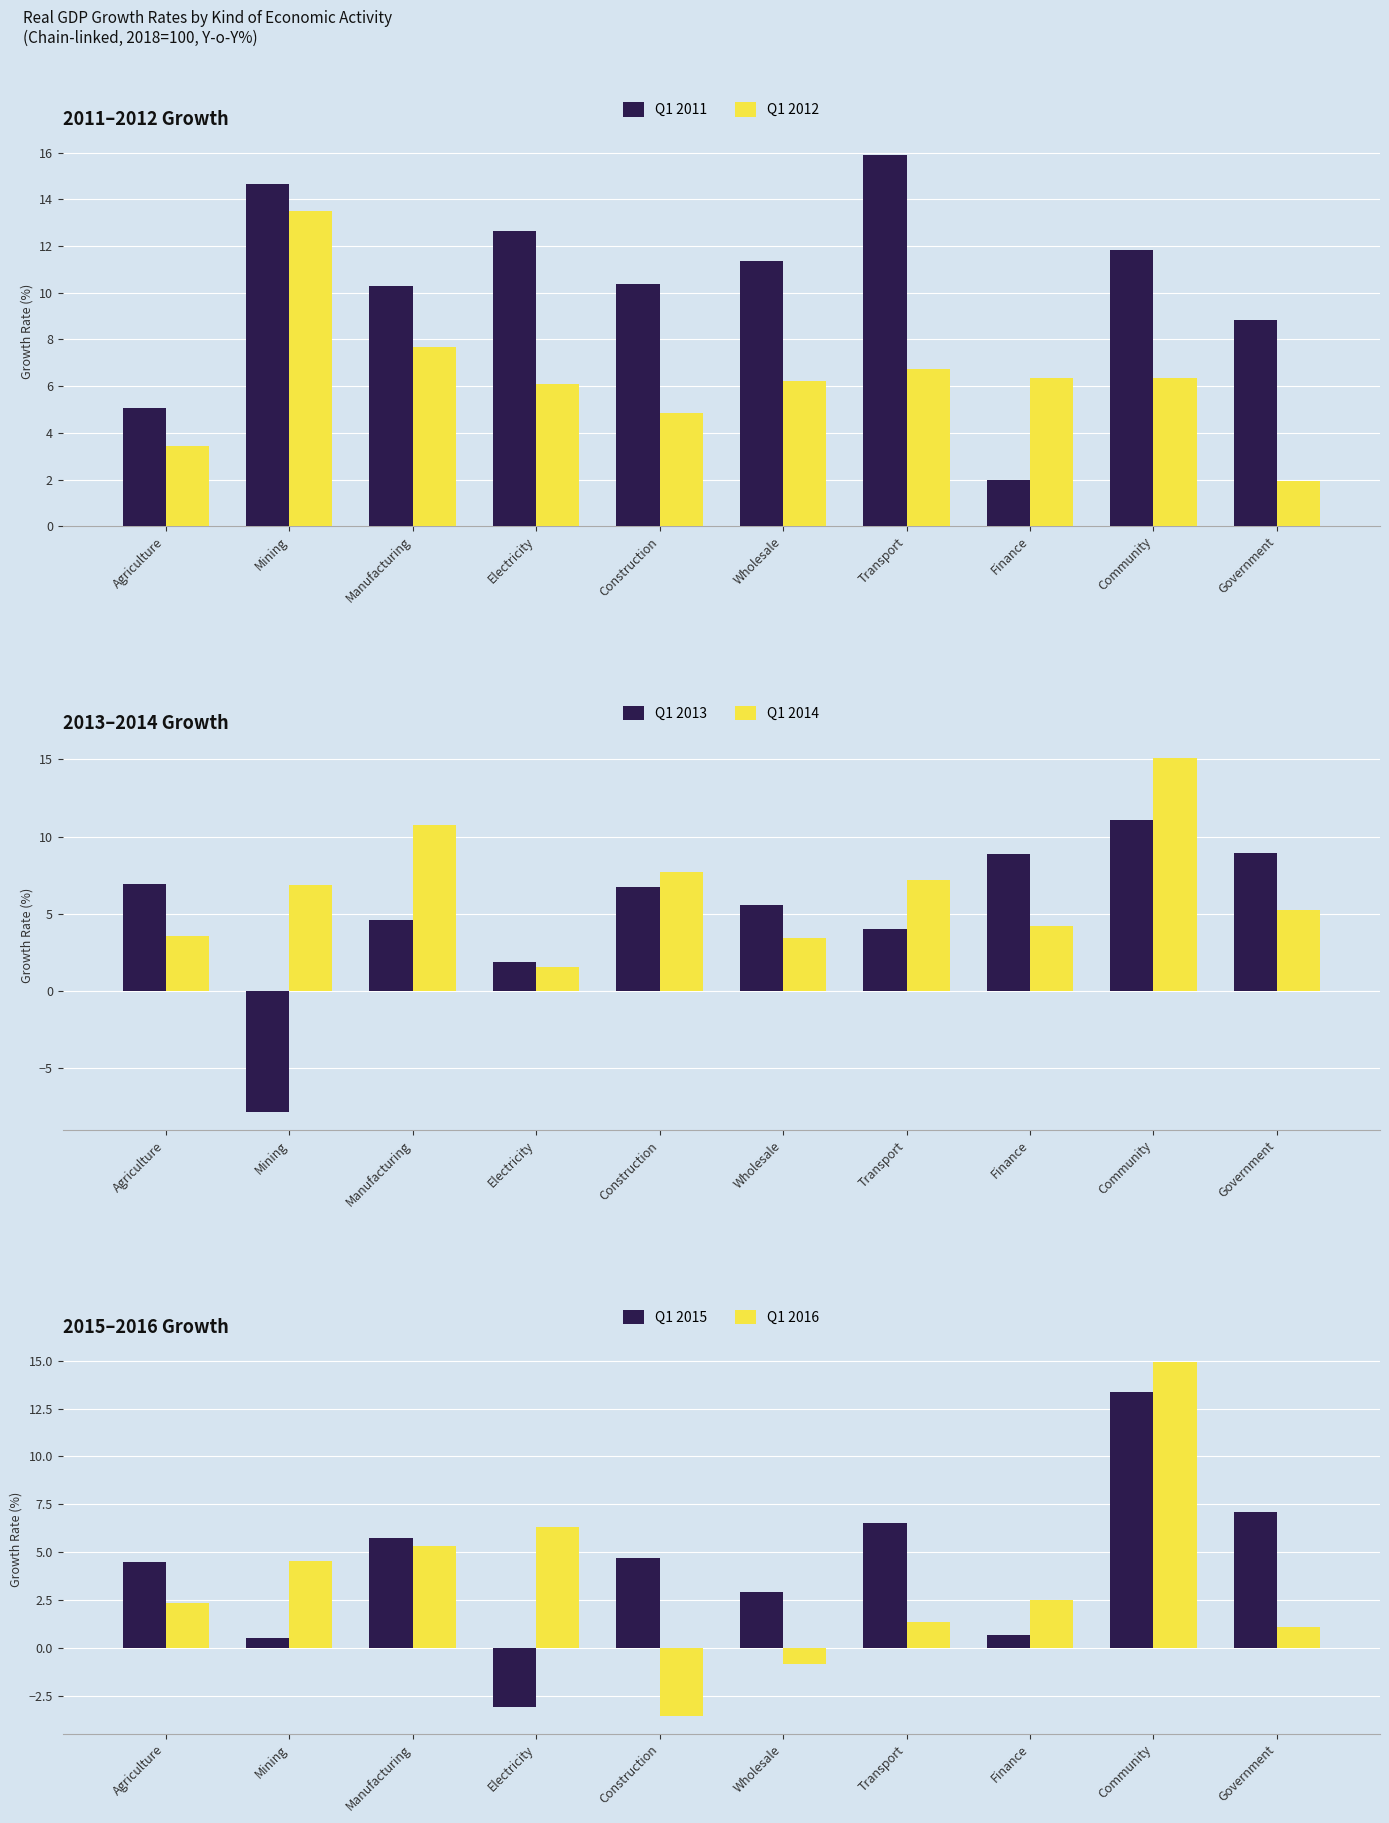

Reading left to right, extract all data points from this chart.

Q1 2011: 5.1	14.7	10.3	12.6	10.4	11.4	15.9	2.0	11.8	8.8
Q1 2012: 3.4	13.5	7.7	6.1	4.9	6.2	6.7	6.4	6.3	1.9
Q1 2013: 6.9	-7.9	4.6	1.9	6.7	5.6	4.0	8.9	11.1	8.9
Q1 2014: 3.5	6.9	10.8	1.6	7.7	3.4	7.2	4.2	15.1	5.2
Q1 2015: 4.5	0.5	5.7	-3.1	4.7	2.9	6.5	0.7	13.4	7.1
Q1 2016: 2.3	4.5	5.3	6.3	-3.6	-0.9	1.3	2.5	14.9	1.1